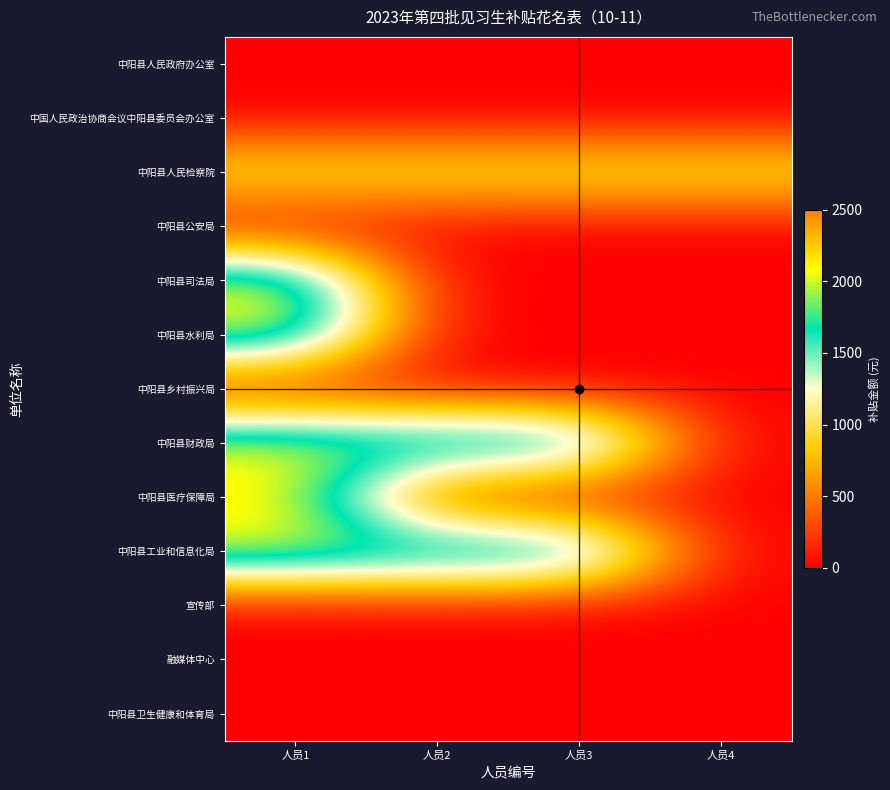

At which category is the sum across all series the highest?

人员1